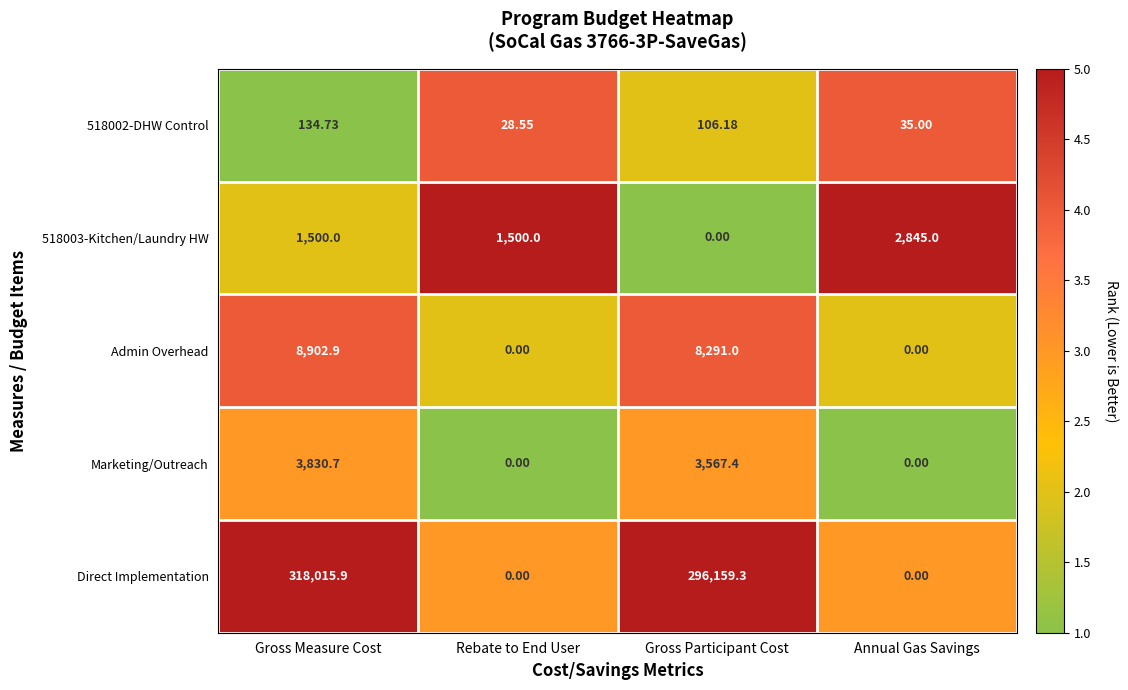

Rank the series at Gross Measure Cost from lowest to highest value.

518002-DHW Control, 518003-Kitchen/Laundry HW, Marketing/Outreach, Admin Overhead, Direct Implementation